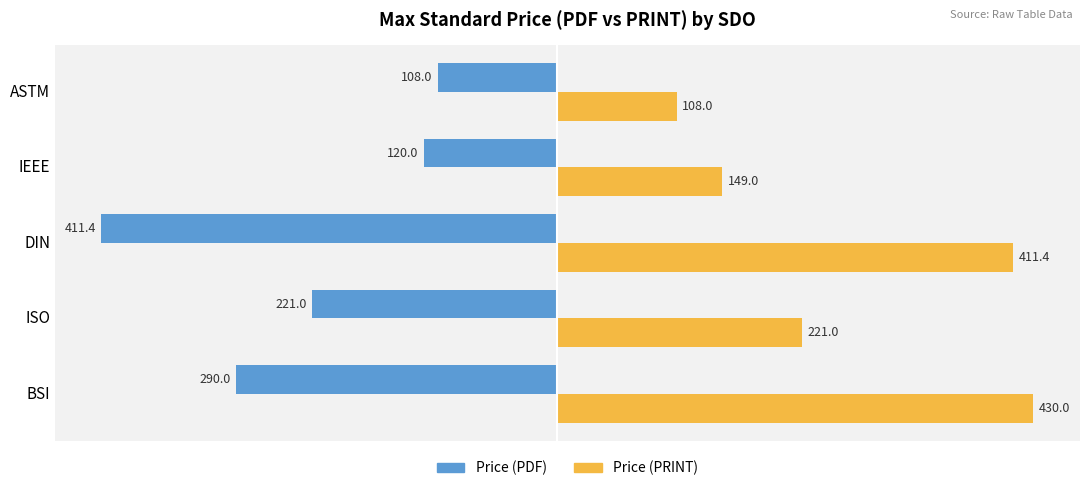

What is the average value of the Price (PRINT) series?

263.9